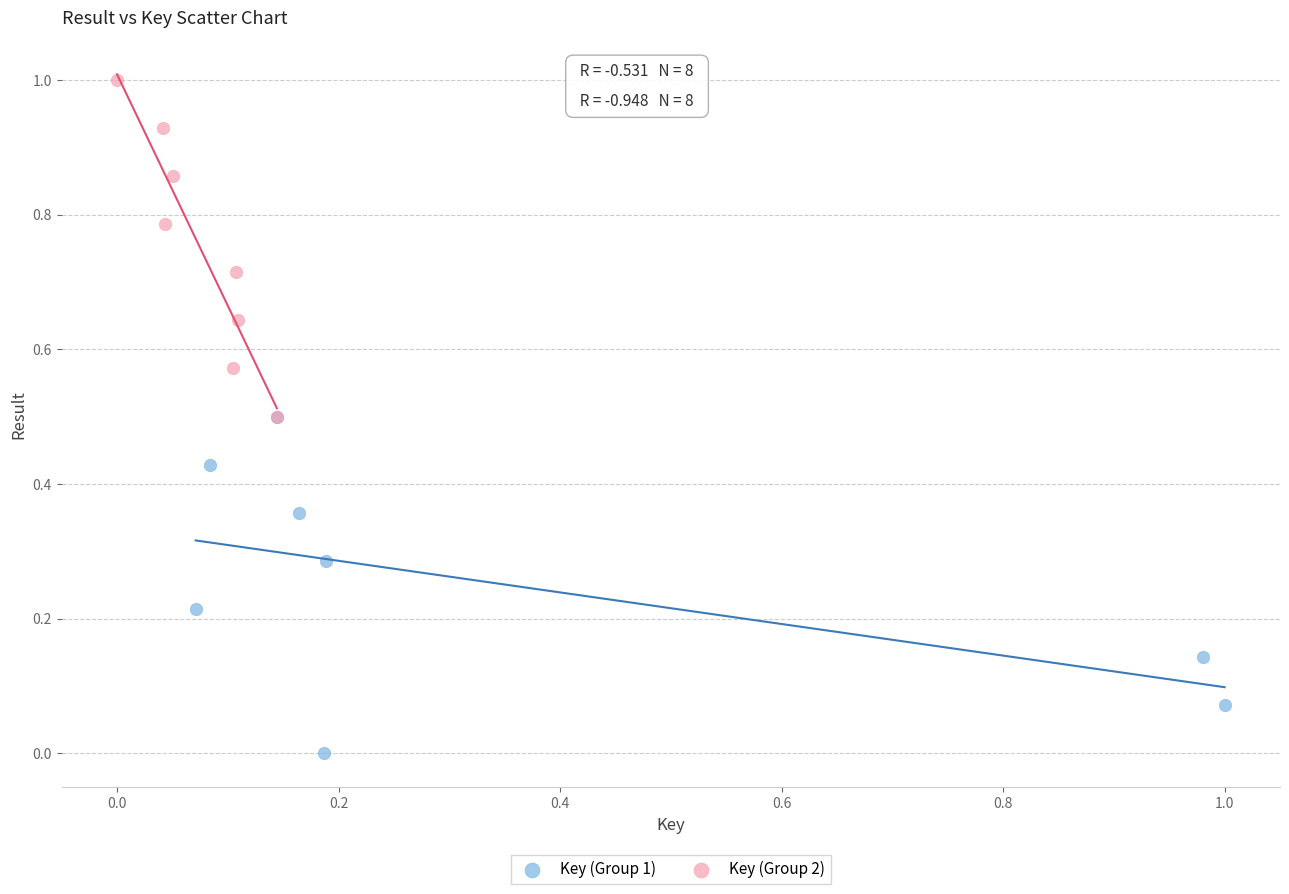

Which series contains the lowest Y value?

Key (Group 1)